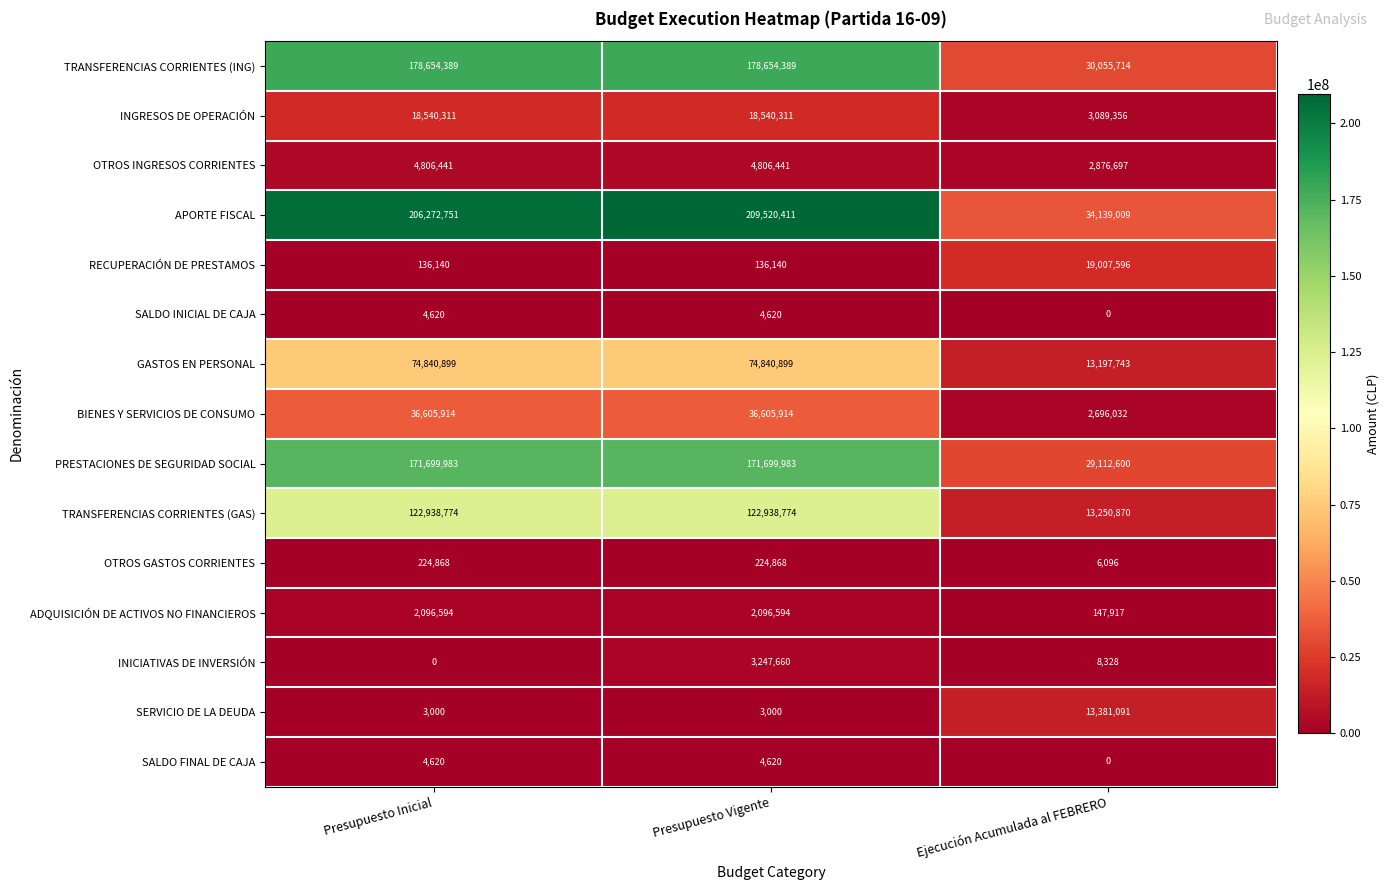

Which series changed the most between Presupuesto Inicial and Ejecución Acumulada al FEBRERO?

APORTE FISCAL